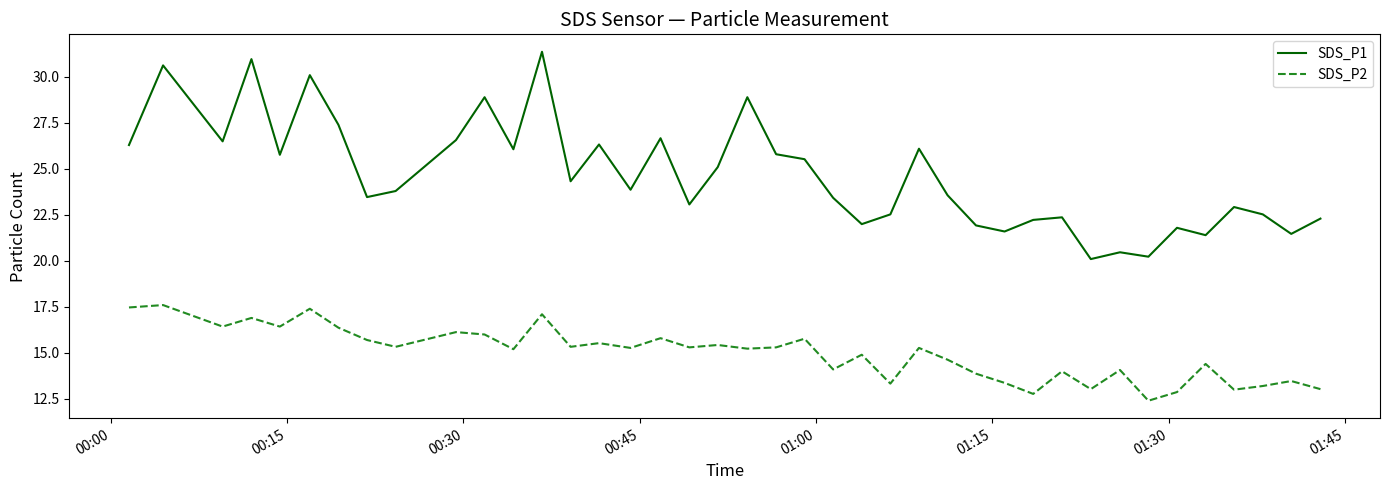

What is the minimum value for SDS_P2?

12.4